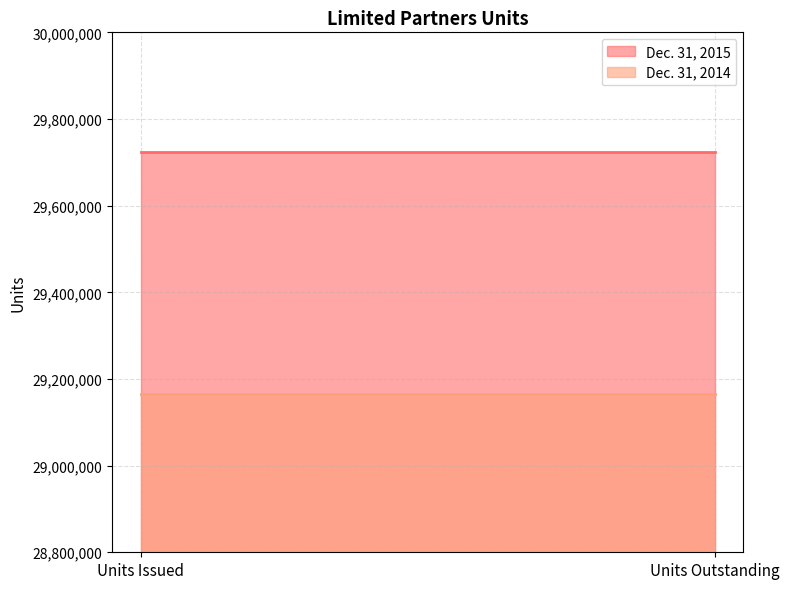

How many data points does each series have?

2